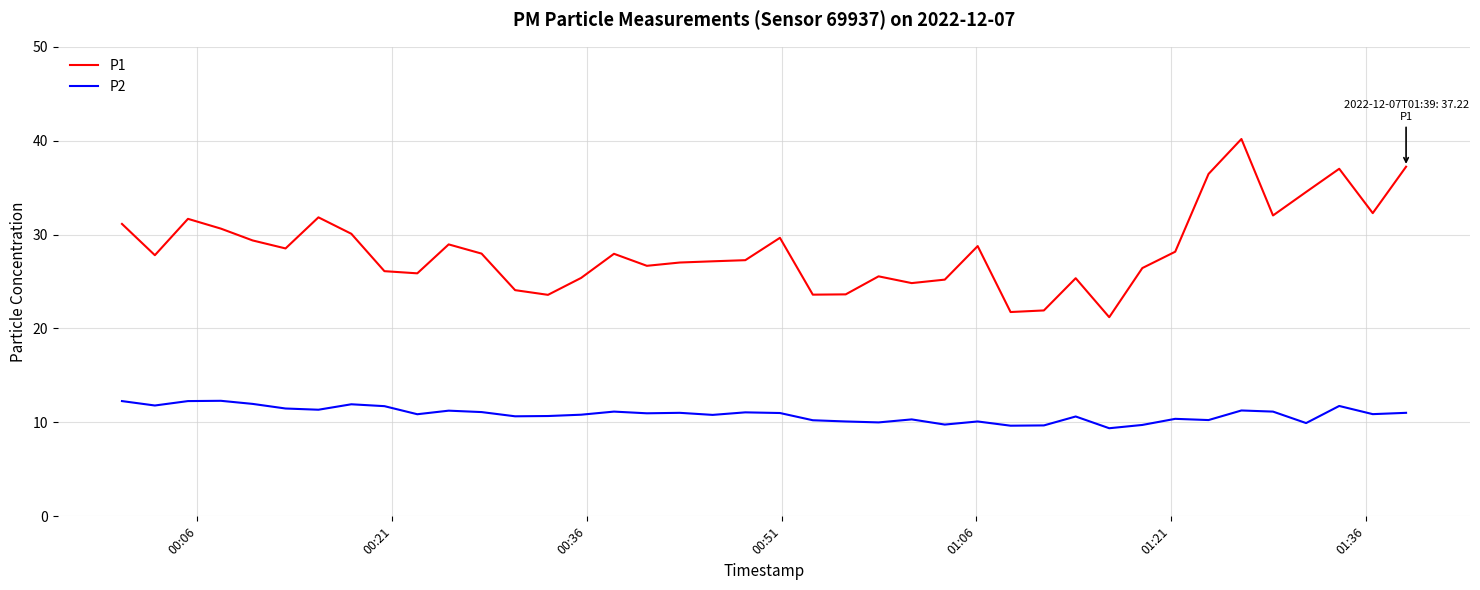

In P2, how many points are lower than both neighbors (excluding endpoints)?

13